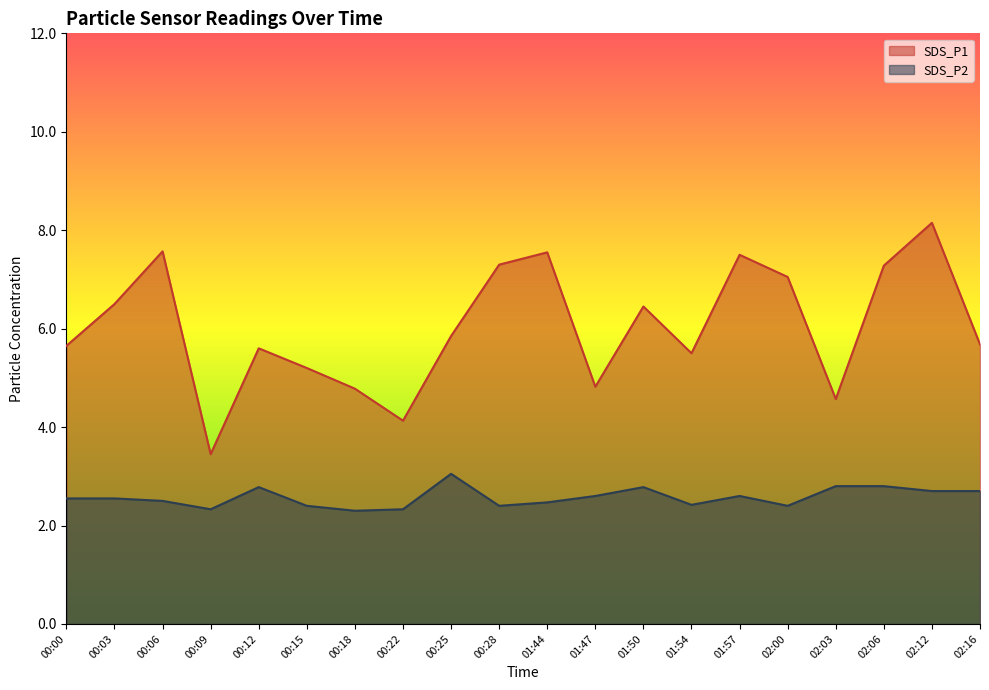

What is the sum of all SDS_P2 values?

51.5